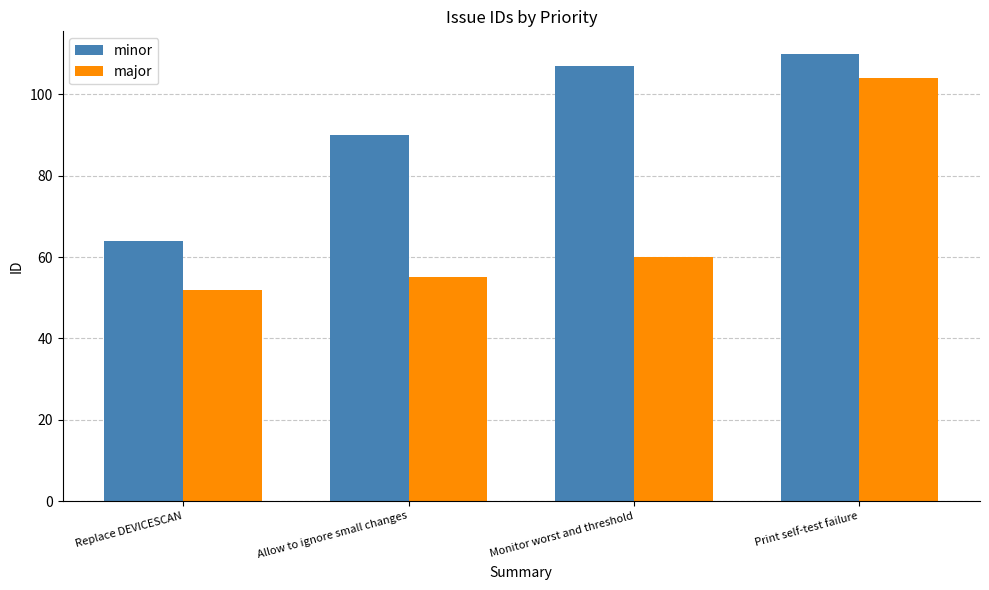

What is the difference between the second highest and second lowest values in the minor series?

17